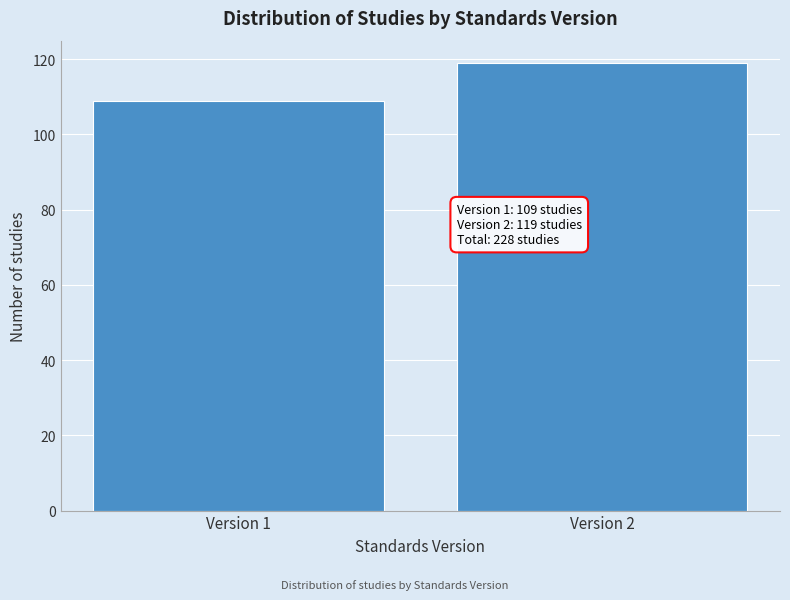

Reading left to right, what are all the values shown in this chart?

109	119